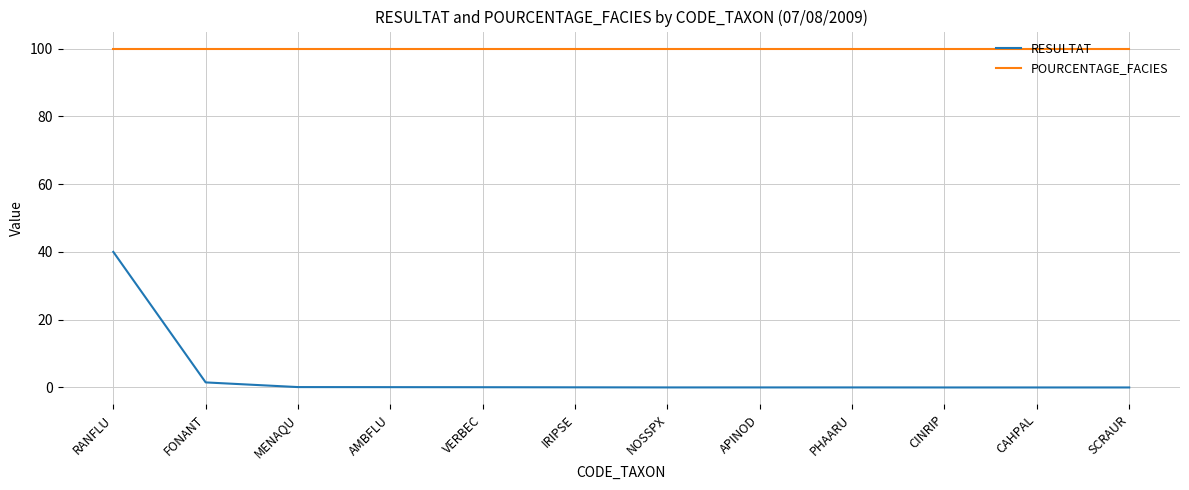

List the series in order of their peak value, highest first.

POURCENTAGE_FACIES, RESULTAT